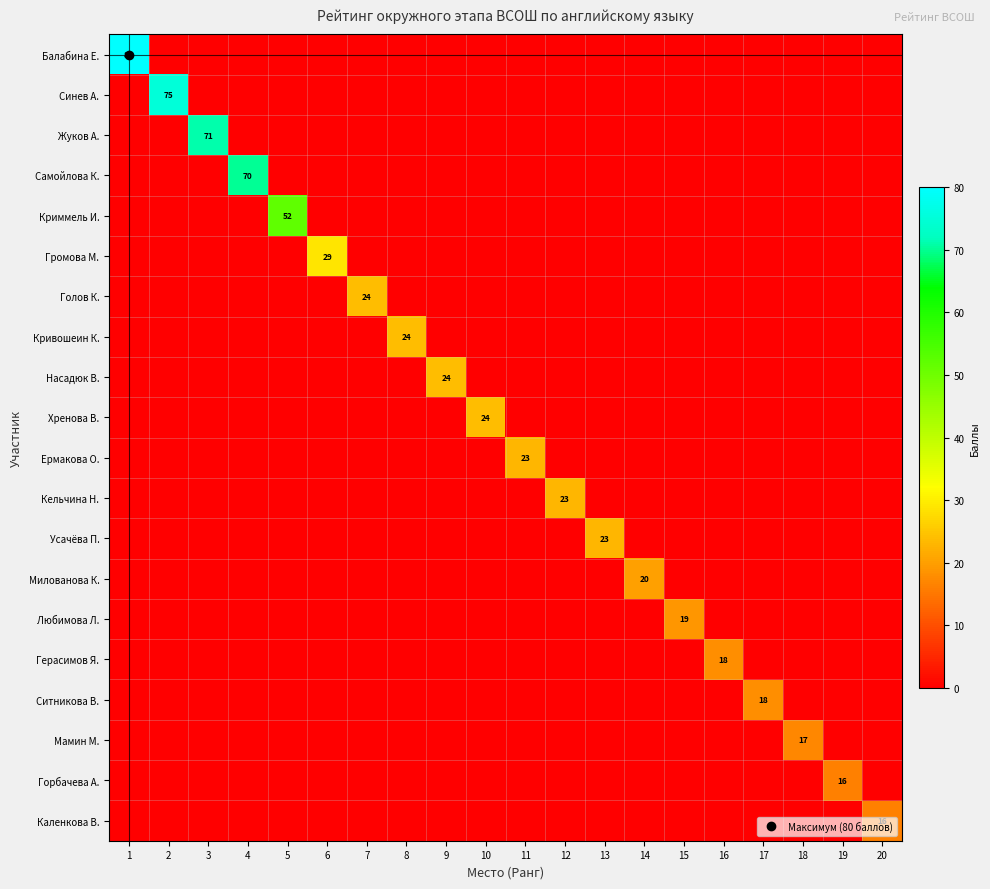

Which series has the widest spread of values?

Балабина Е.